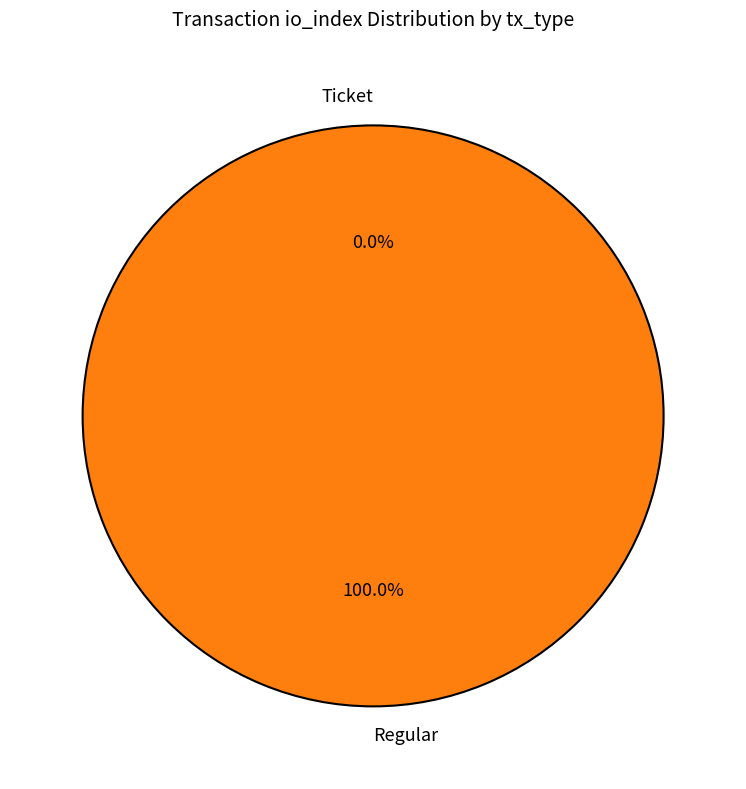

Is it true that Regular is 99% of the pie?

False